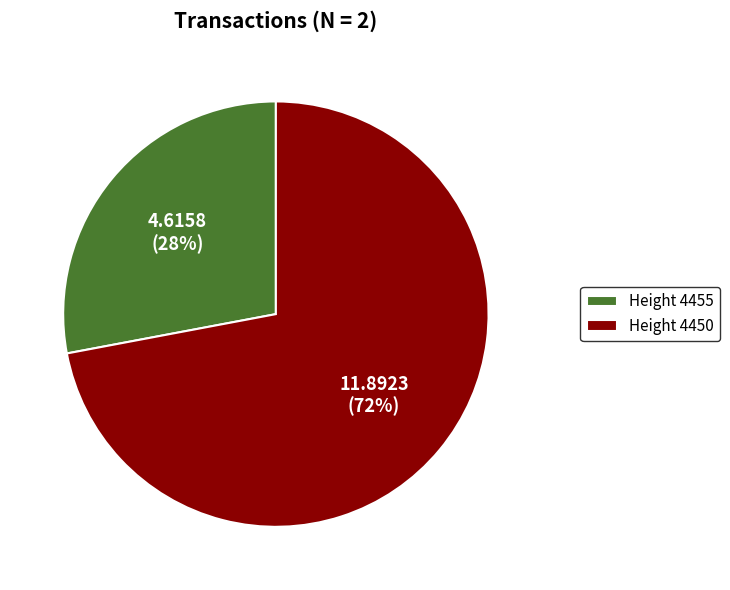

To the nearest percent, what portion does Height 4450 represent?

72%